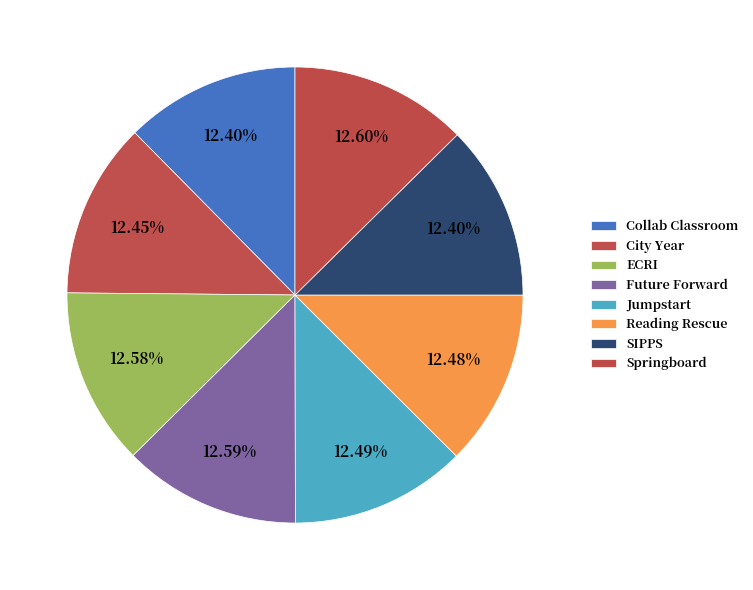

To the nearest percent, what percentage of the pie is SIPPS?

12%